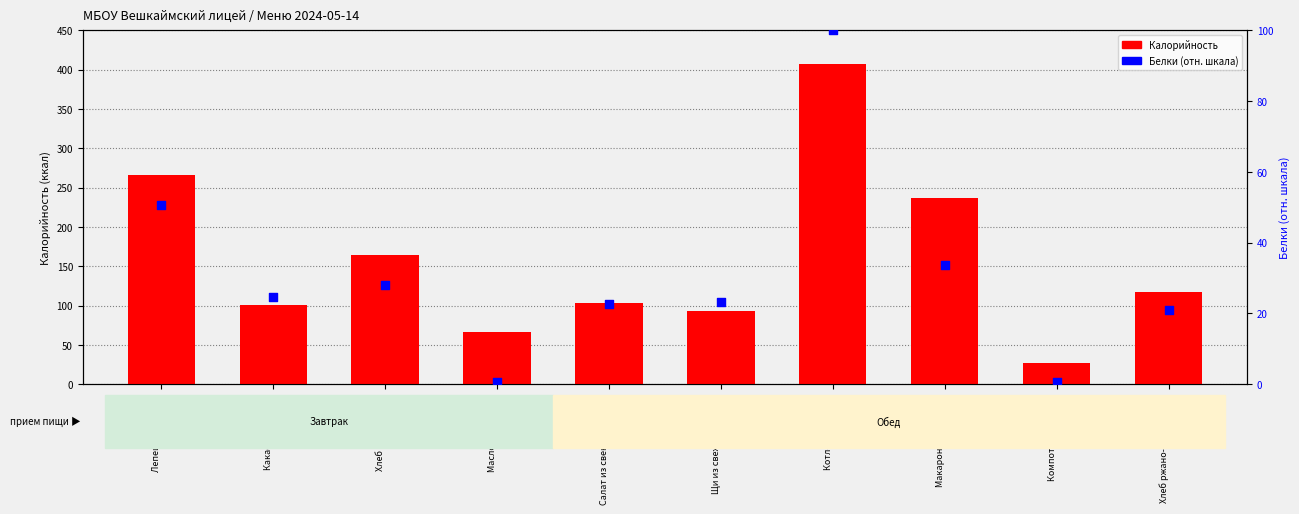

Is the value of Белки (отн.) at Масло сливочное greater than the value of Калорийность at Щи из свежей капусты?

No